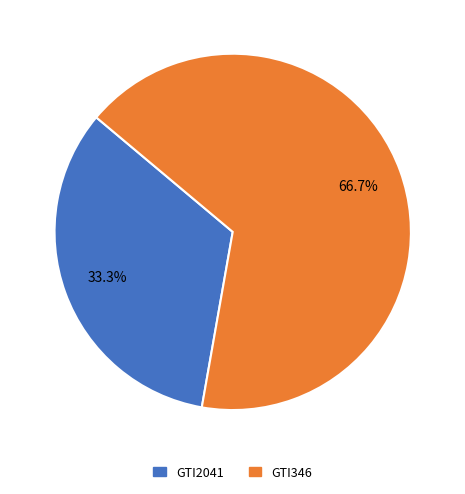

What percentage is the GTI346 slice, to the nearest percent?

67%